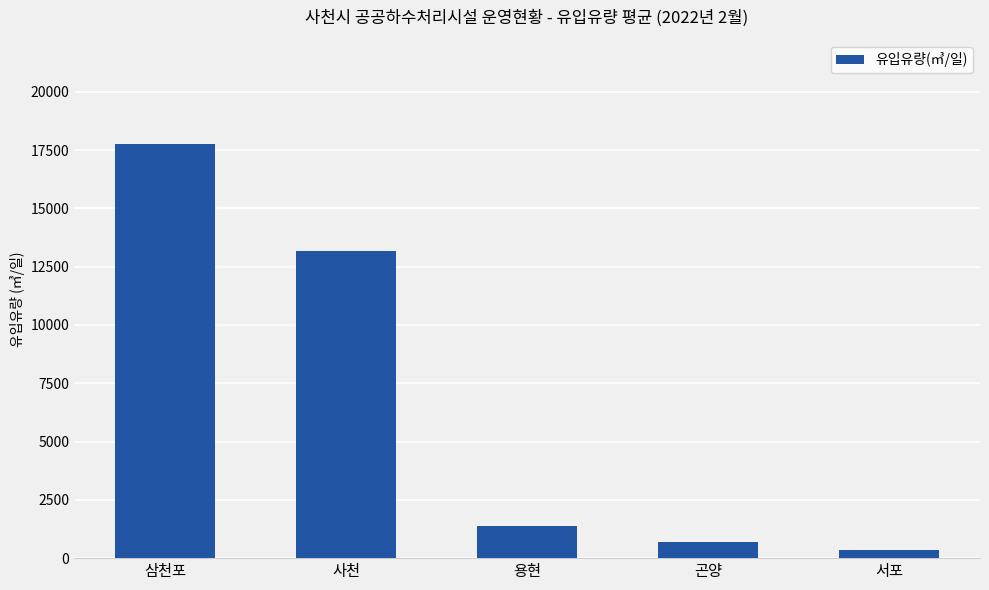

What is the value of the 4th bar from the left?

686.9